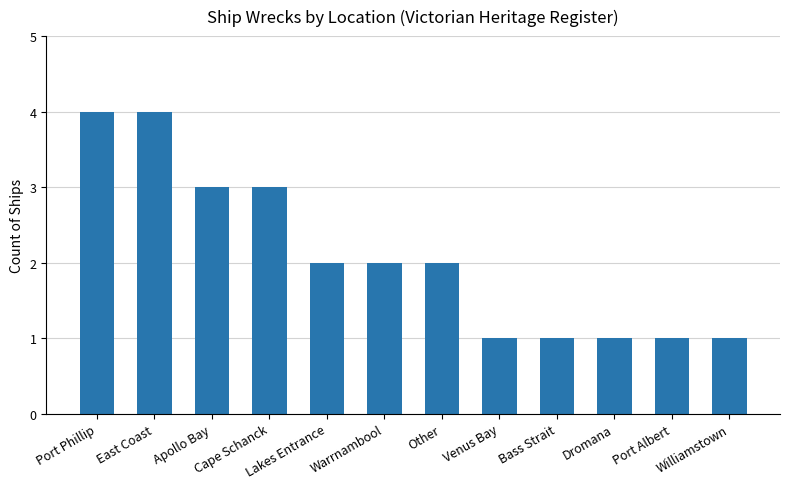

Is it true that the value at Cape Schanck is 3?

True